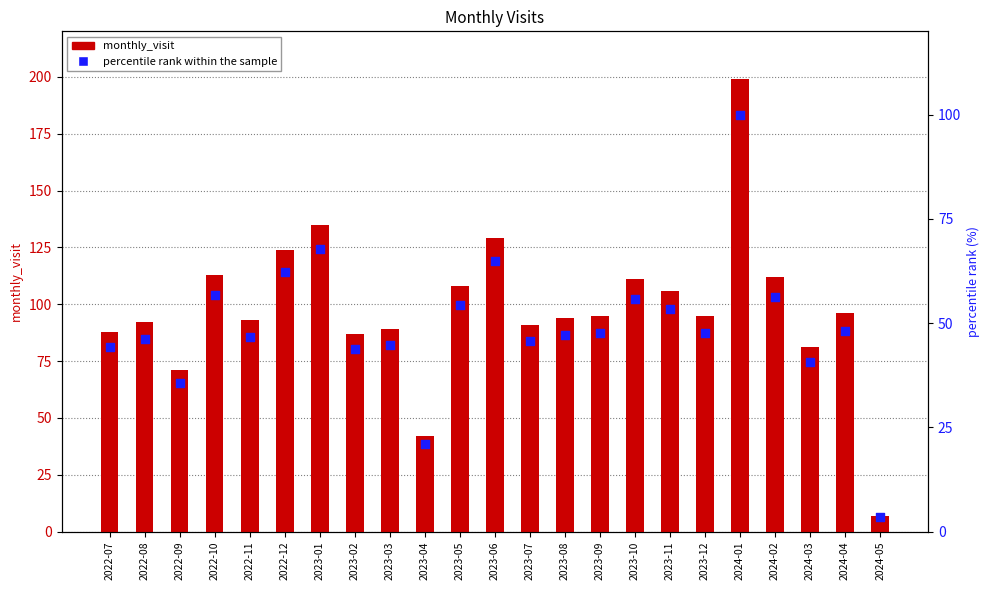

Which series contains the highest Y value?

monthly_visit